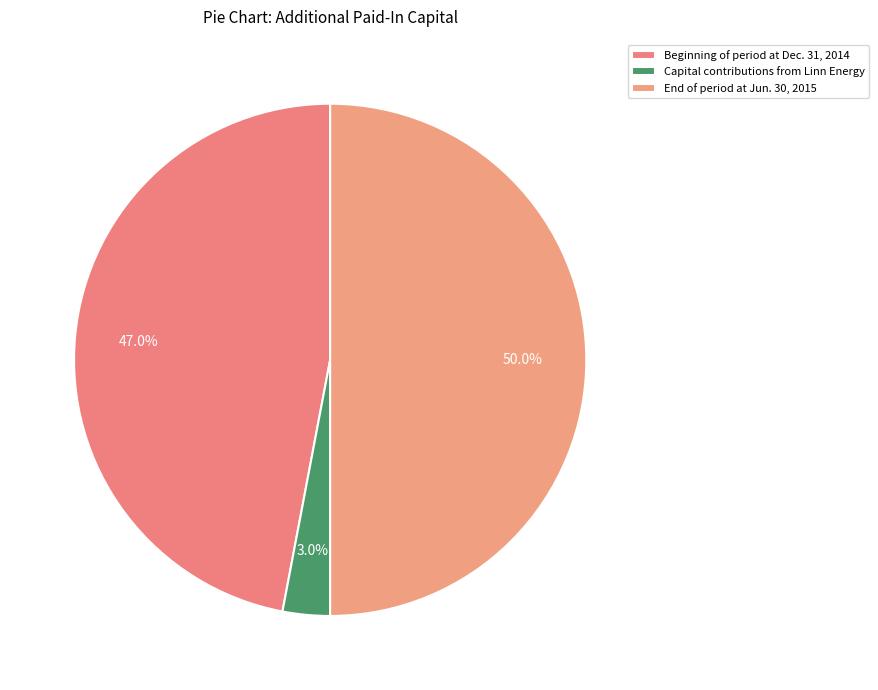

Is there a majority slice in this chart?

No